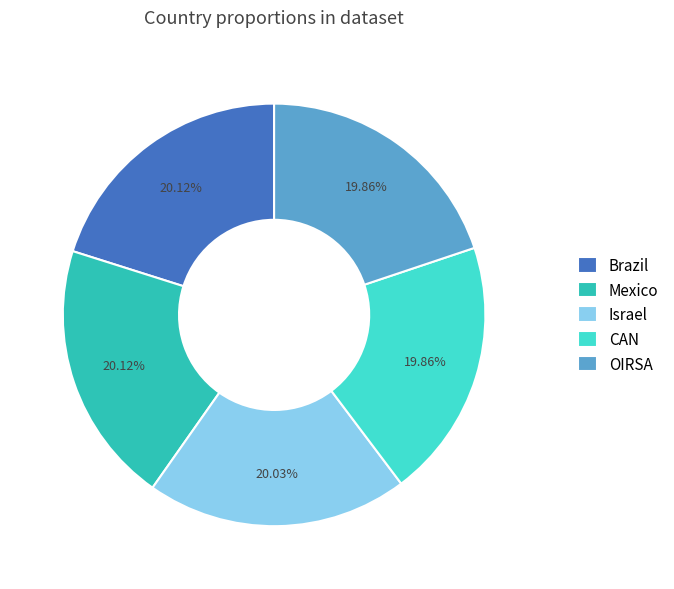

Count the number of slices in the pie.

5